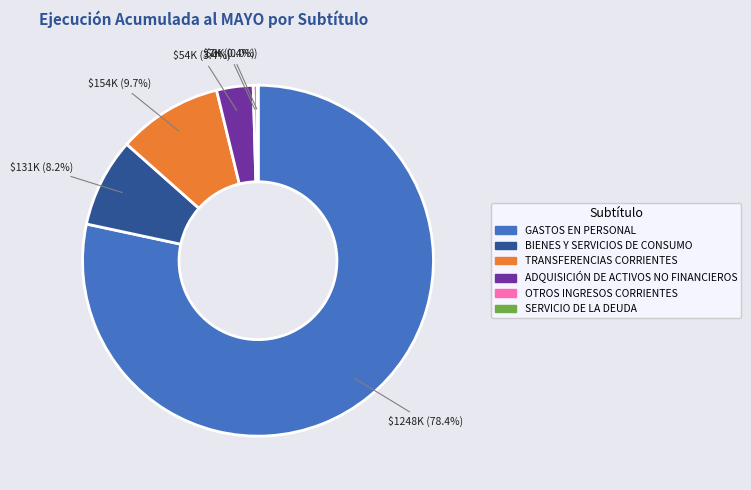

Which slice represents more than half of the pie?

GASTOS EN PERSONAL